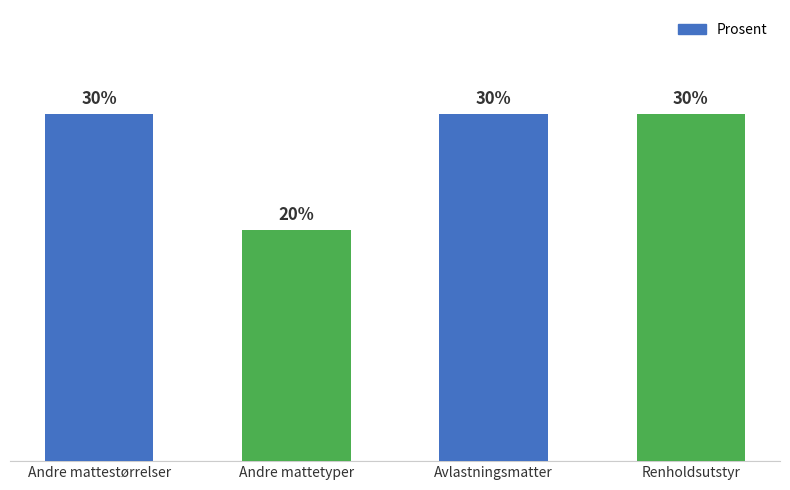

Where is the data nearest to the value 0?

Andre mattetyper